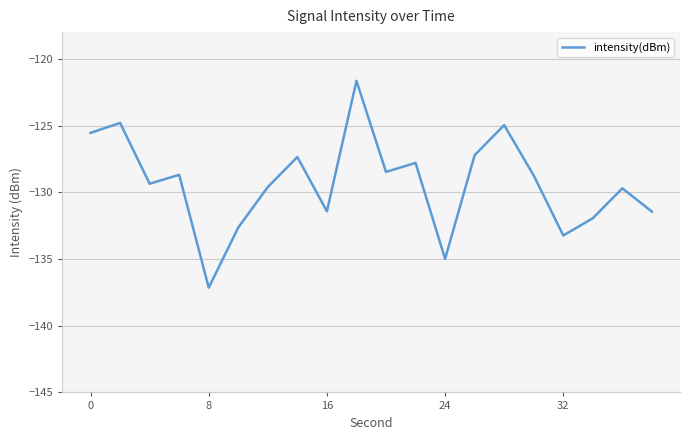

What is the maximum value shown in the chart?

-121.7